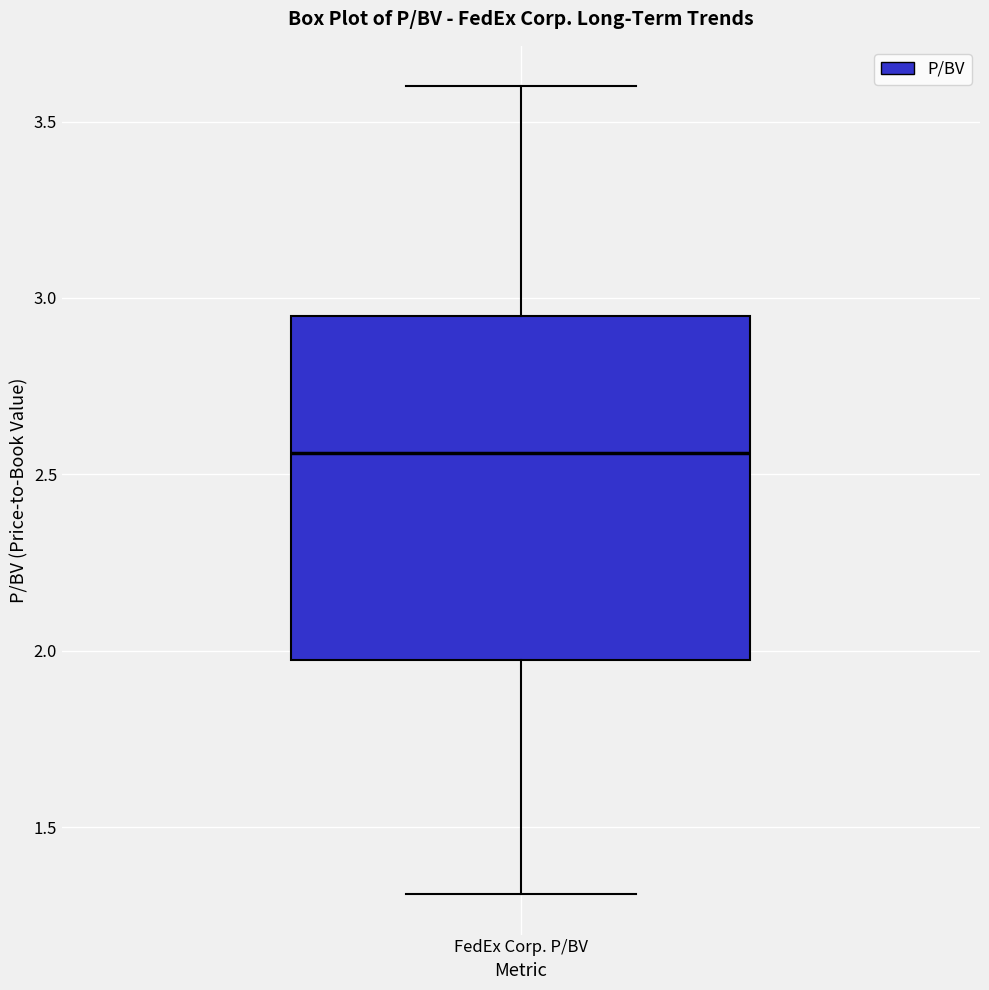

Transcribe this box plot: give where the median line is, the range the box spans, and where the two whiskers end, as read against the y-axis. The values are not printed on the chart, so give them approximately, as read against the axis.

median 2.55, box 2.00 to 2.95, whiskers 1.30 to 3.60